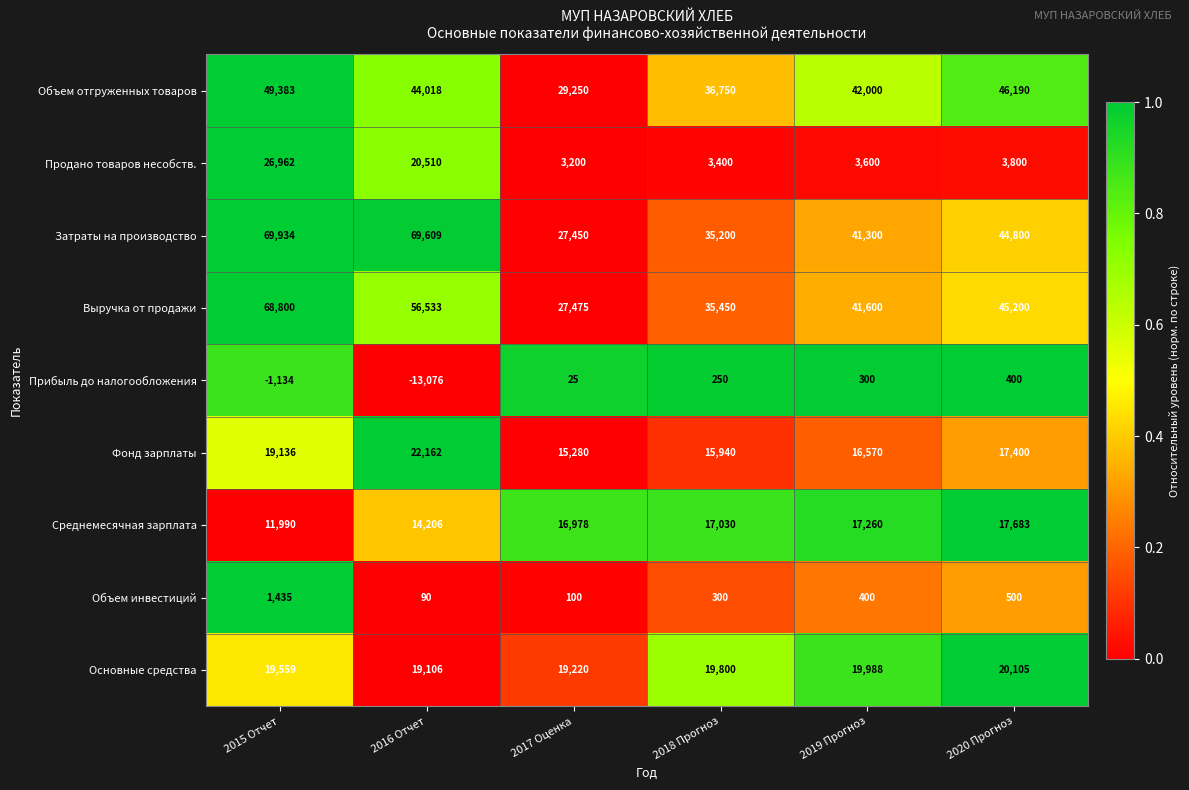

What is the average value of the Выручка от продажи series?

45843